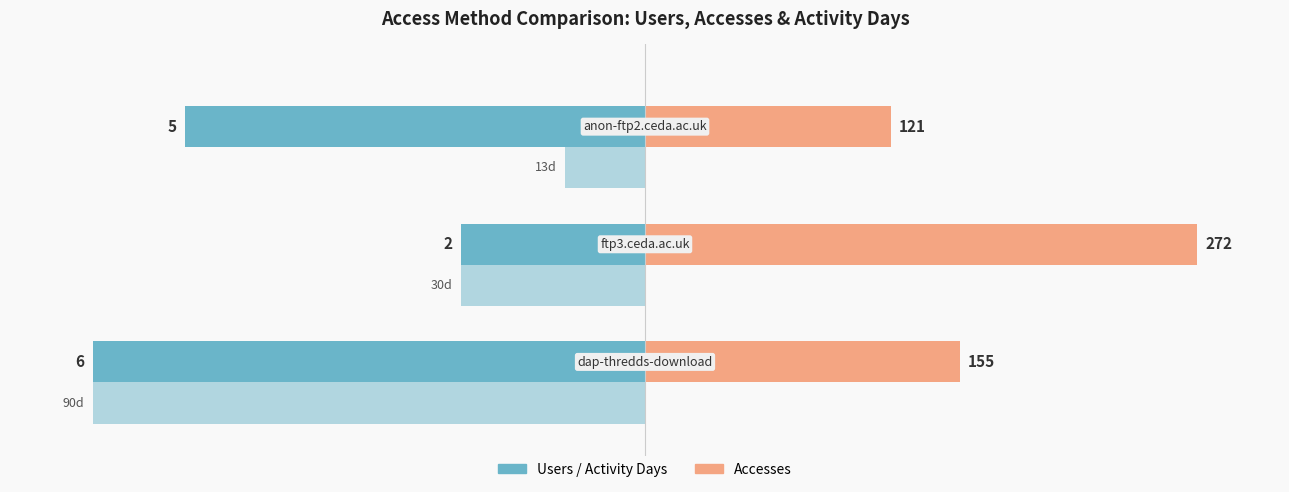

Reading right to left, transcribe all the data shown in this chart.

Users: -83.3	-33.3	-100.0
Accesses: 44.5	100.0	57.0
Activity Days: -14.4	-33.3	-100.0